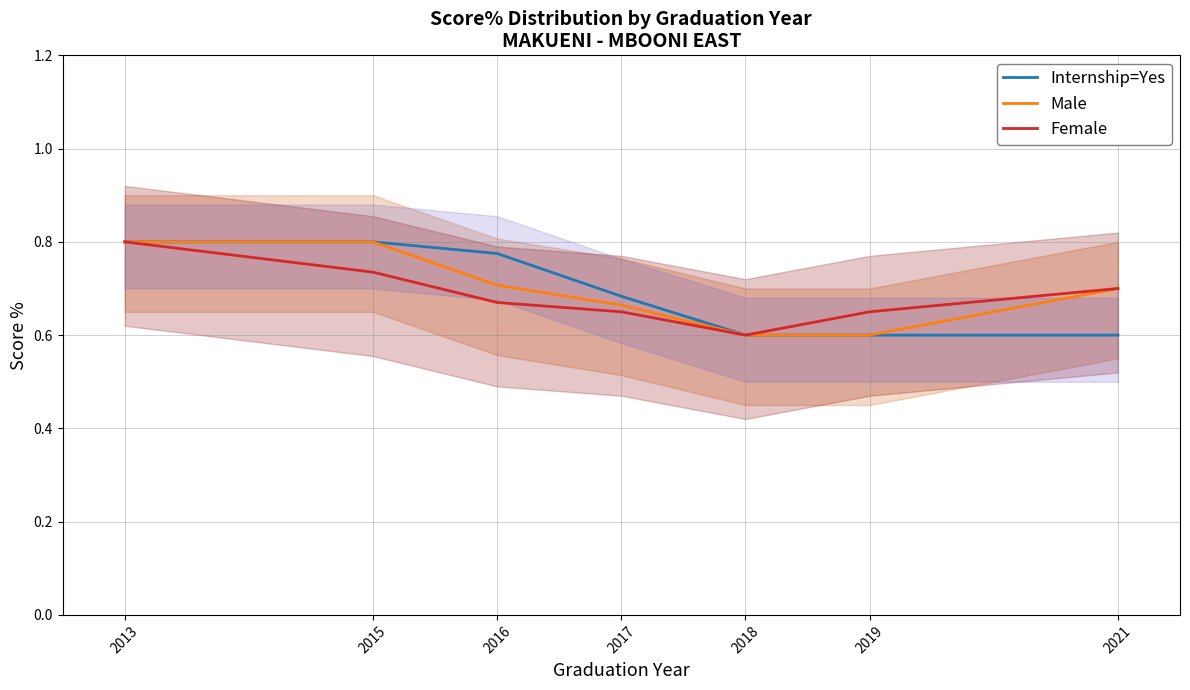

Which series has the largest total across all categories?

Male